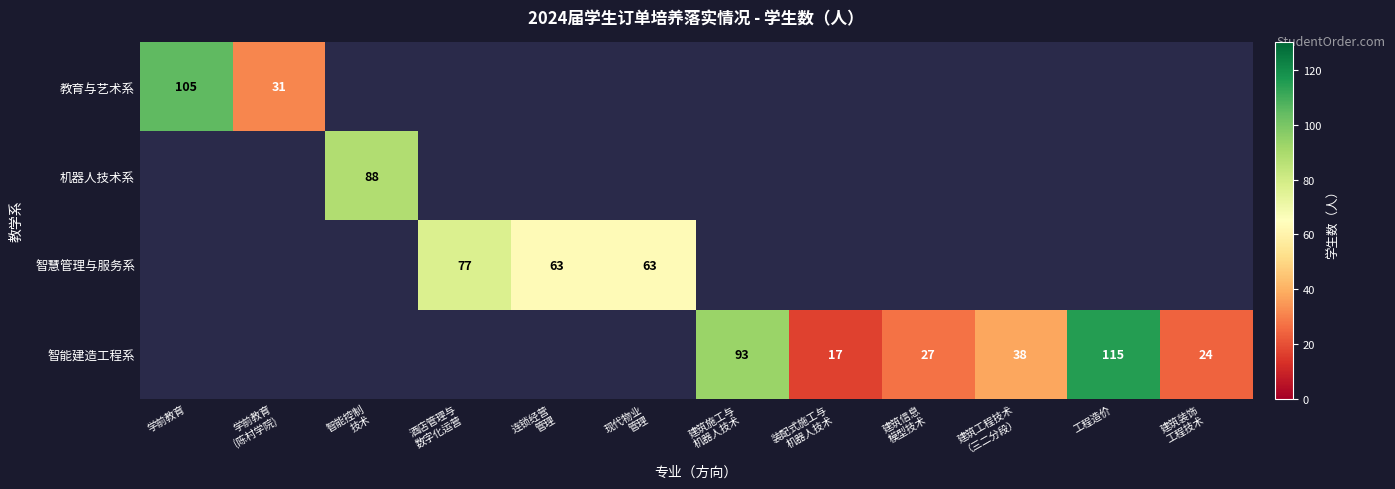

The 智慧管理与服务系 series shows 63.0 at 连锁经营 管理. True or false?

True